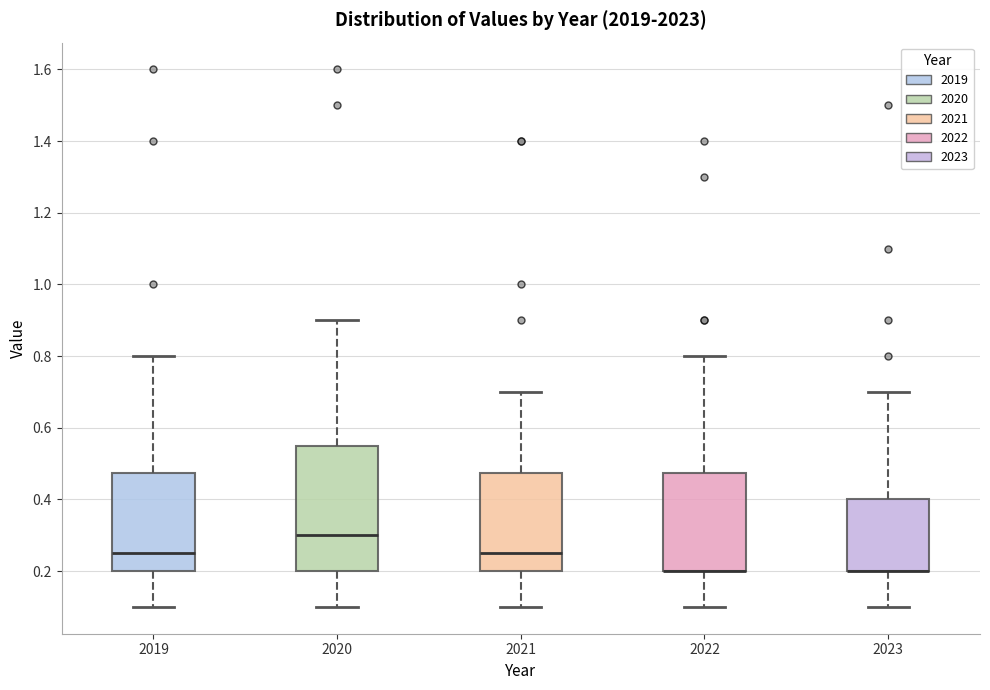

Which box is the tallest, from its lower edge to its upper edge?

2020